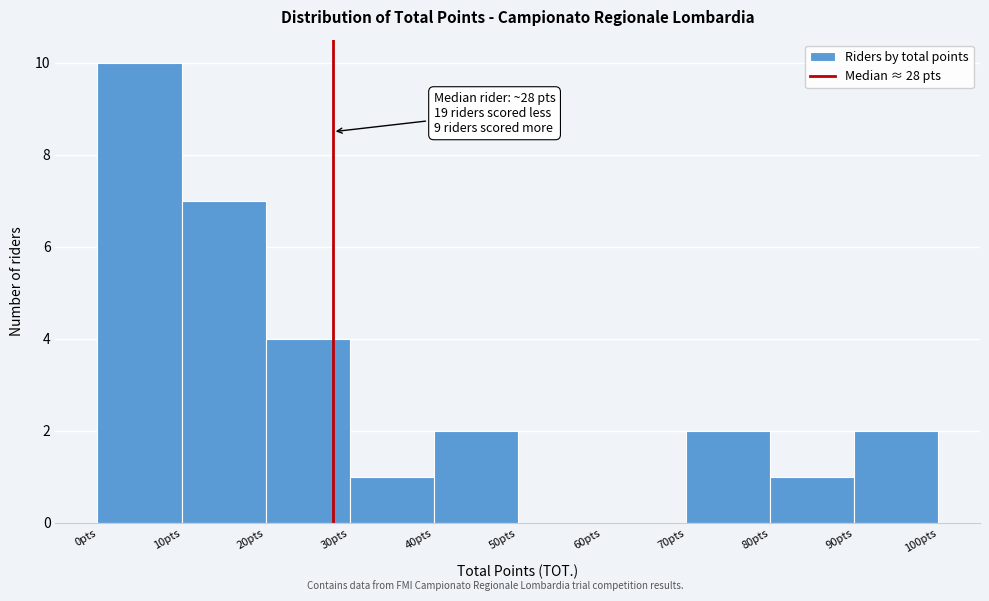

Over which range of the x-axis is the bar tallest?

0 to 10